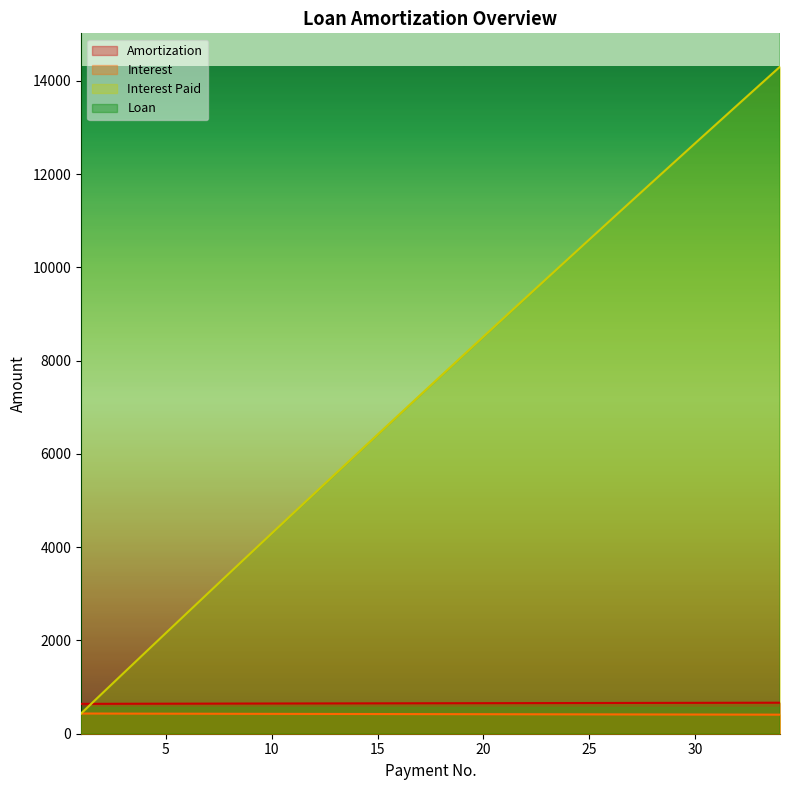

At how many categories does at least one series exceed 103522?

34